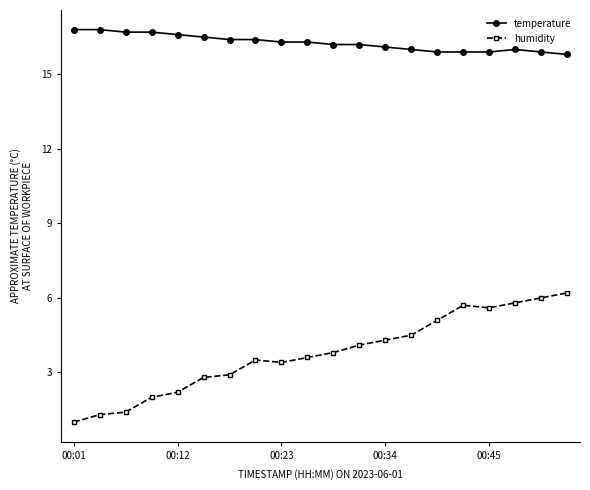

At how many categories does at least one series exceed 15?

20